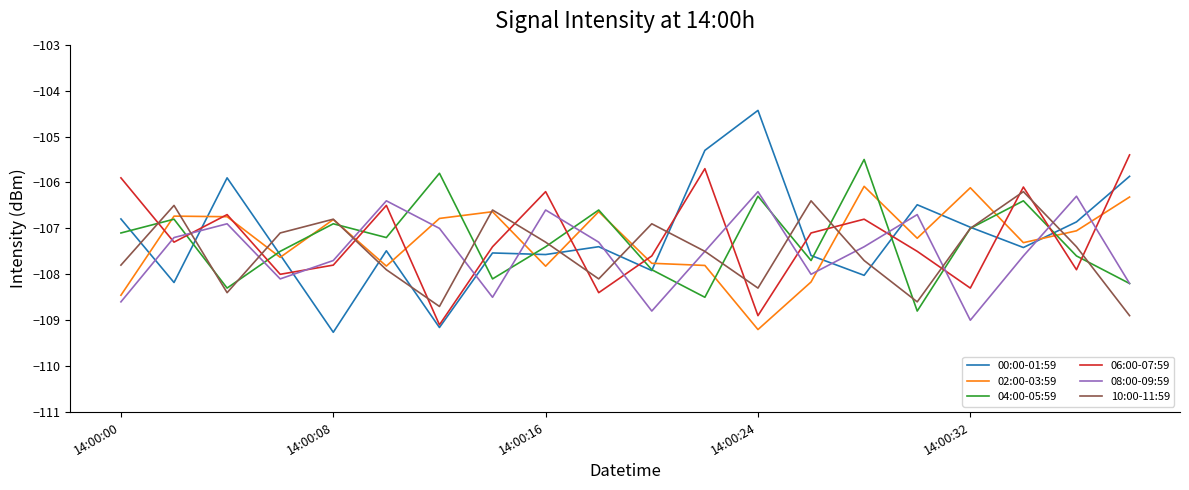

What is the greatest value displayed?

-104.4